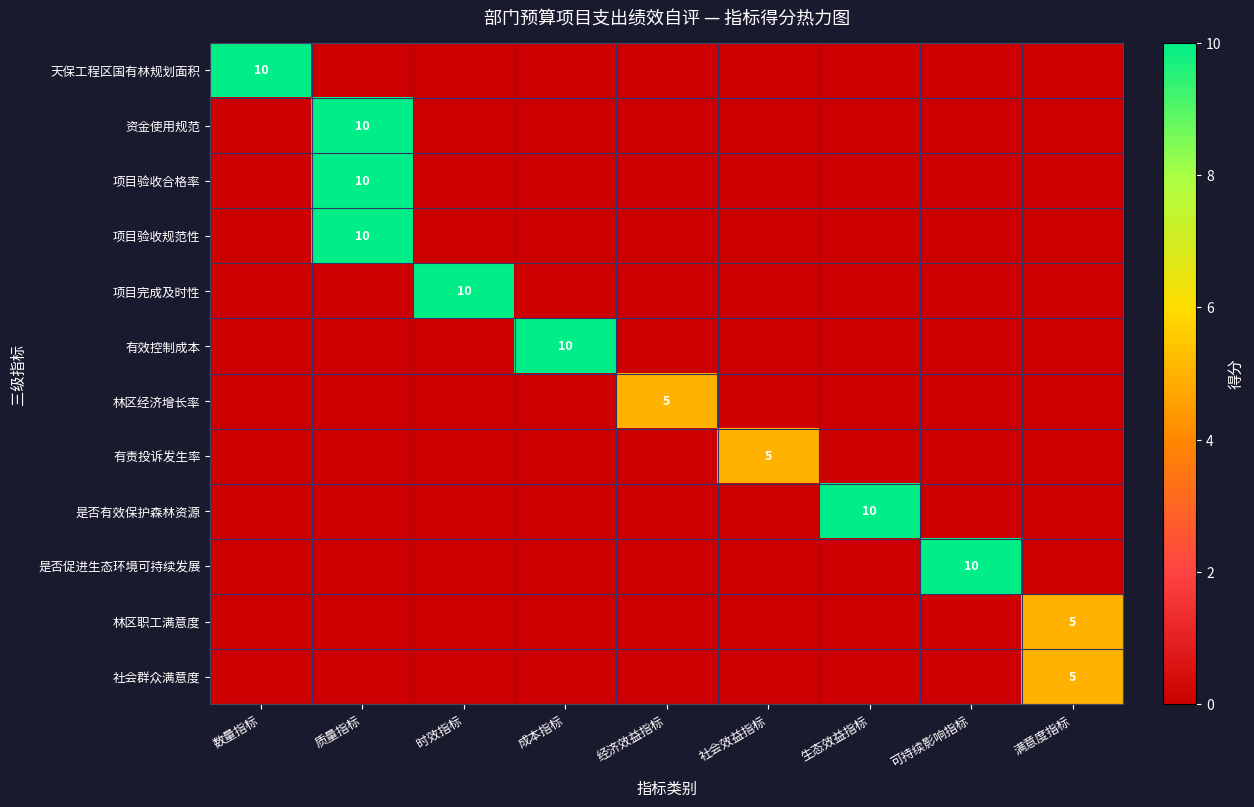

At which category does the chart reach its peak across all series?

数量指标